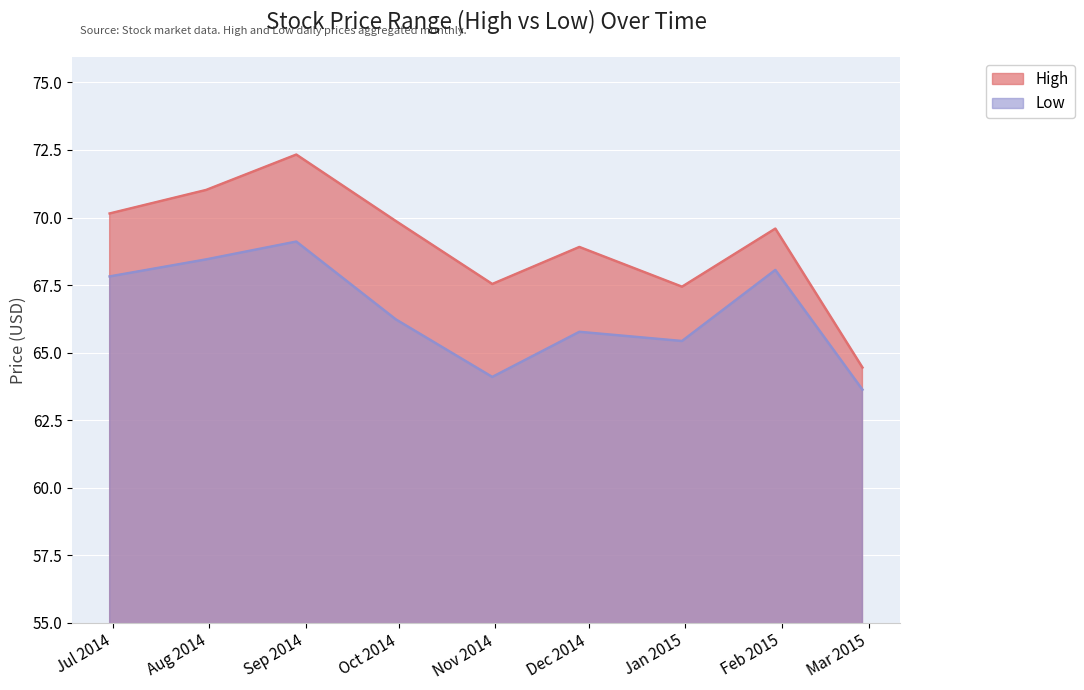

What is the label of the 7th point from the right?

2014-08-29